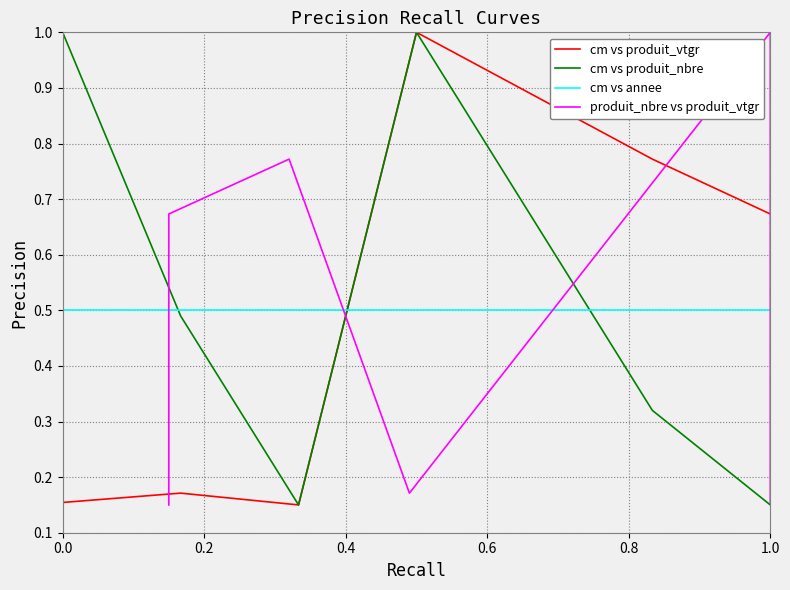

How many interior local valleys does the cm vs produit_vtgr series have?

1